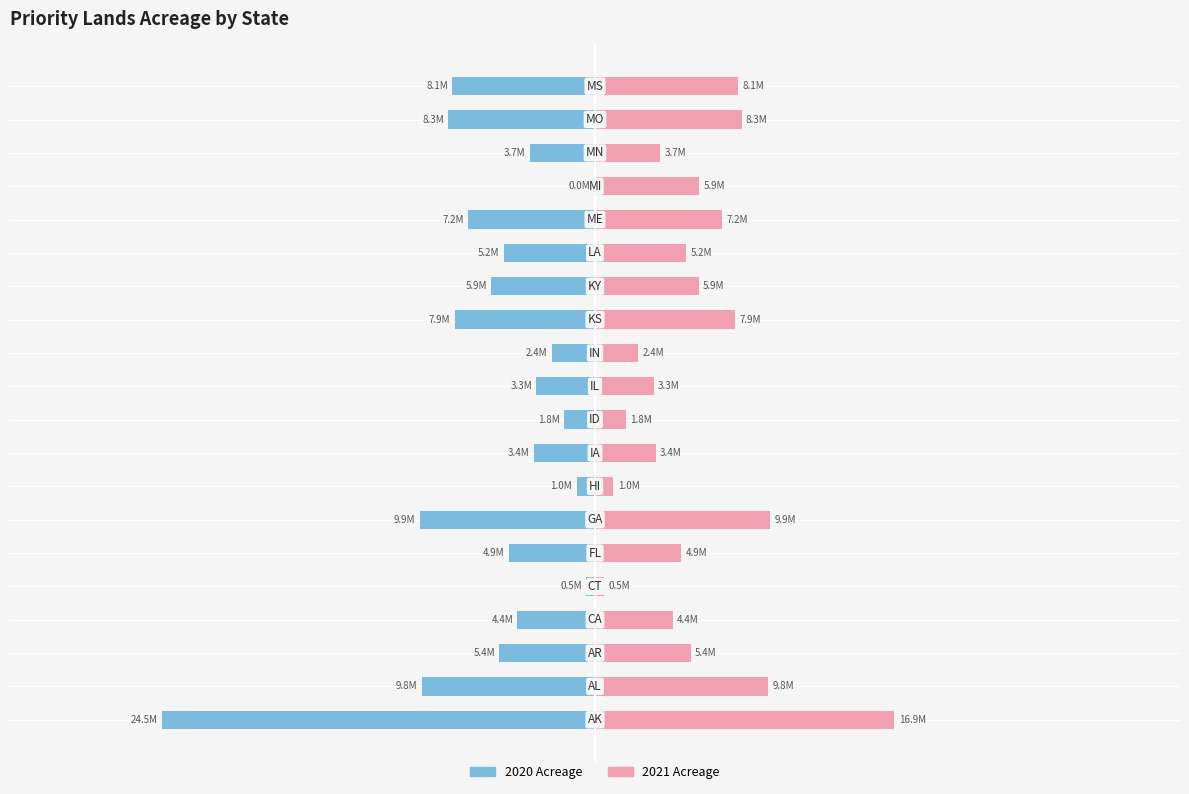

What is the difference between the highest and lowest values at 18?

0.7